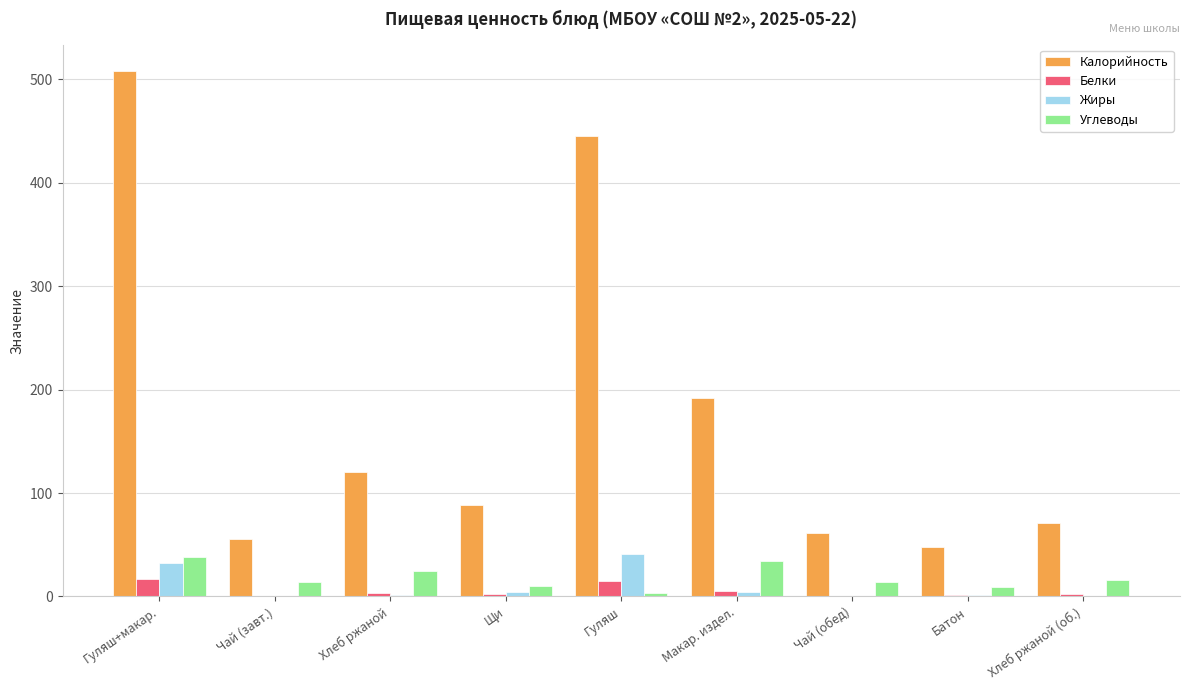

The value of Калорийность at Гуляш is 599. True or false?

False